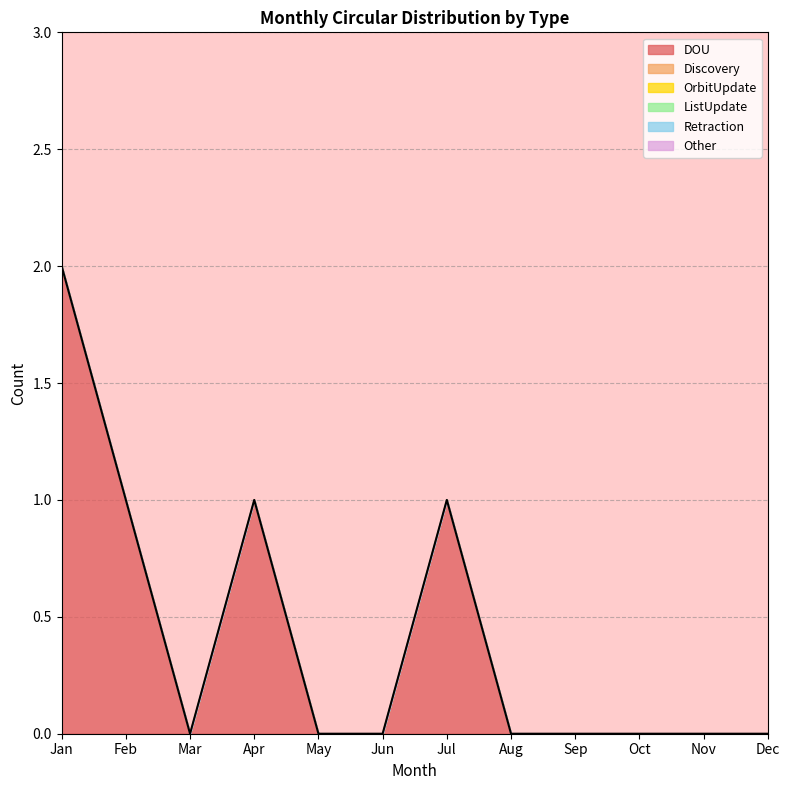

Is the value of Retraction at Jul greater than the value of Discovery at Oct?

No